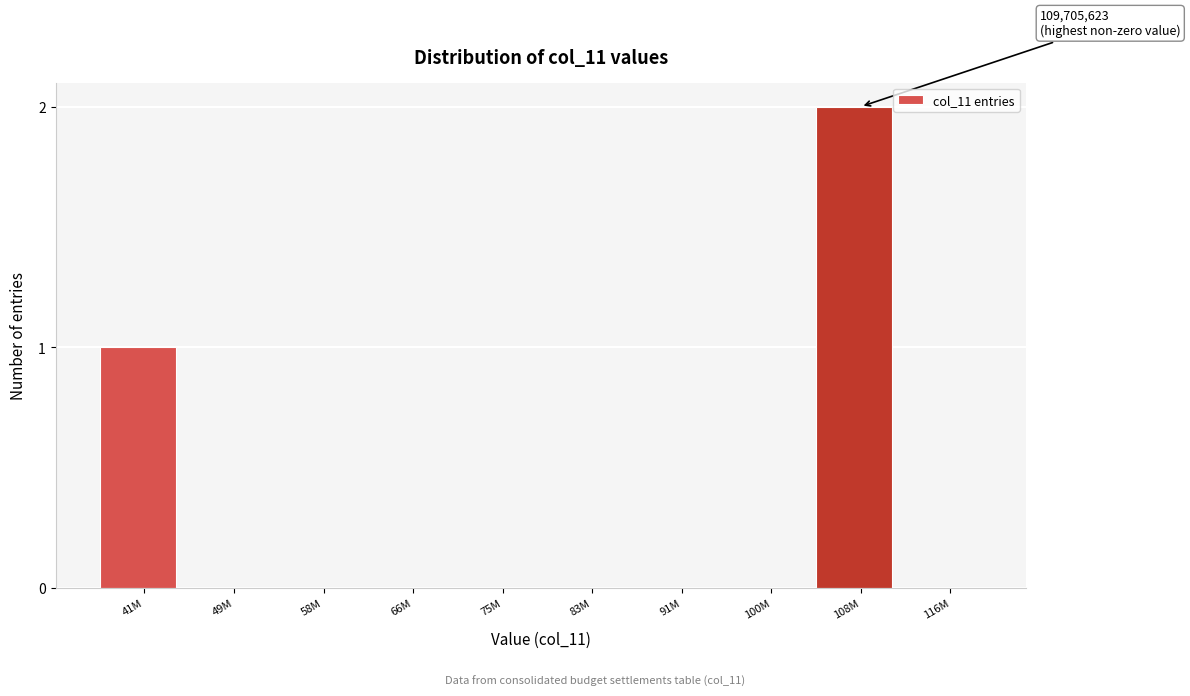

Reading left to right, transcribe all the data shown in this chart.

41M=1	49M=0	58M=0	66M=0	75M=0	83M=0	91M=0	100M=0	108M=2	116M=0